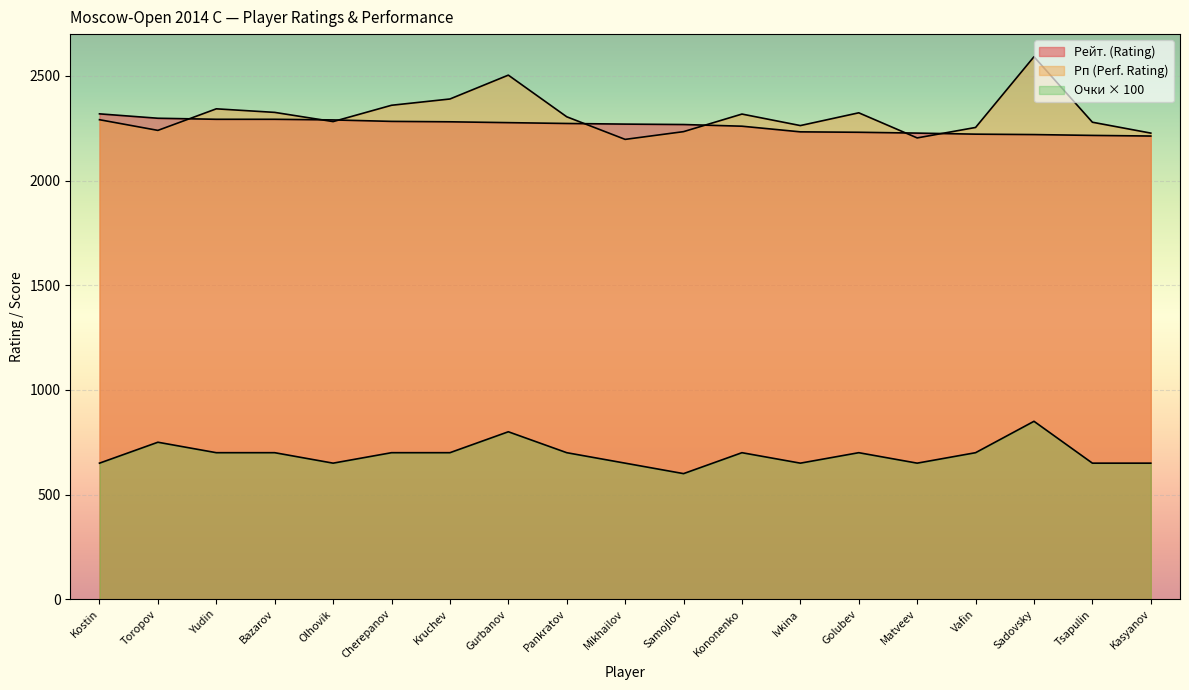

Rank the categories by Рп value from highest to lowest.

Sadovsky, Gurbanov, Kruchev, Cherepanov, Yudin, Bazarov, Golubev, Kononenko, Pankratov, Kostin, Olhovik, Tsapulin, Ivkina, Vafin, Toropov, Samojlov, Kasyanov, Matveev, Mikhailov